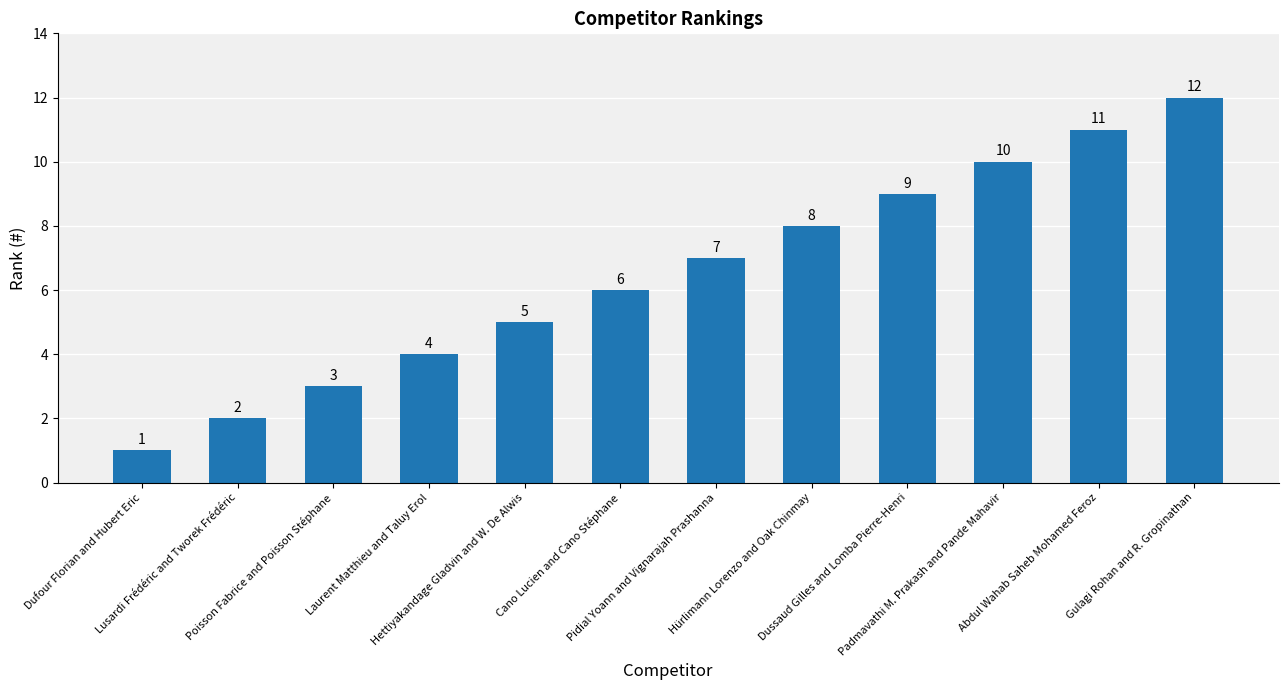

What is the difference between the maximum and minimum values?

11